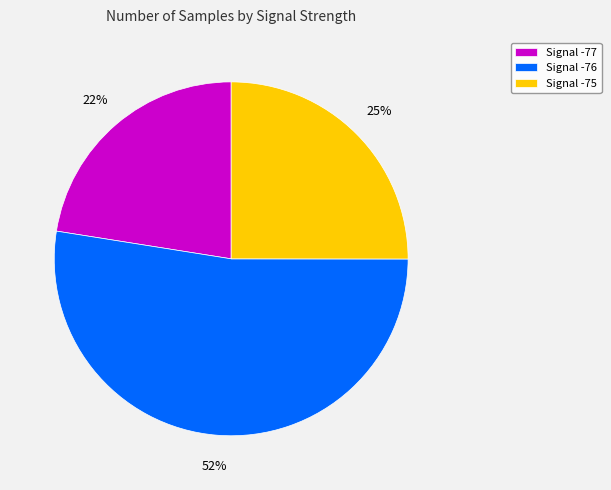

Count the number of slices in the pie.

3